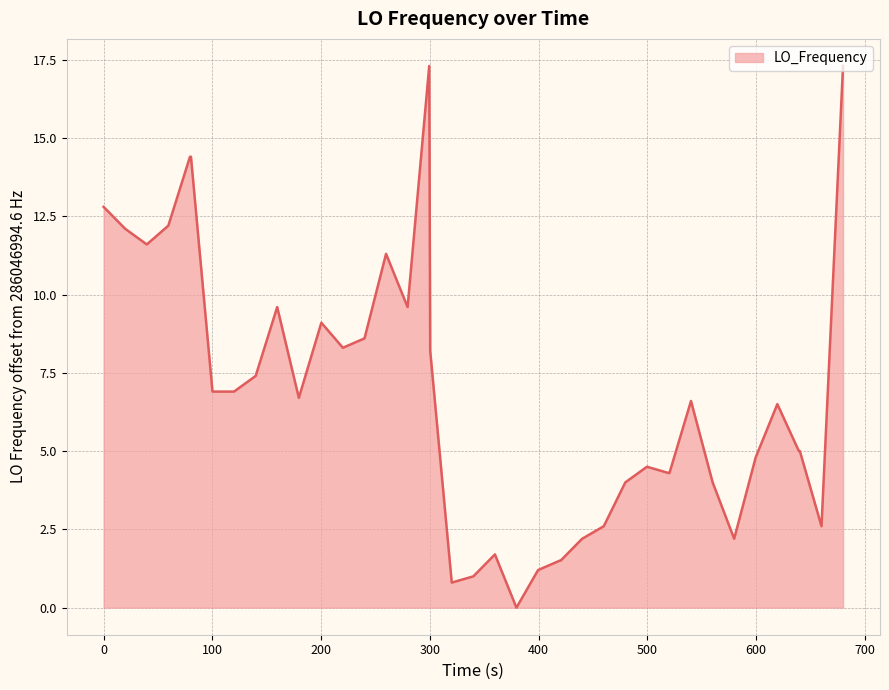

Reading left to right, transcribe all the data shown in this chart.

12.8	12.1	11.6	12.2	14.4	14.4	6.9	6.9	7.4	9.6	6.7	9.1	8.3	8.6	11.3	9.6	17.3	8.2	0.8	1.0	1.7	0.0	1.2	1.5	1.5	2.2	2.6	4.0	4.5	4.3	4.3	6.6	4.0	2.2	4.8	6.5	5.0	5.0	2.6	17.3